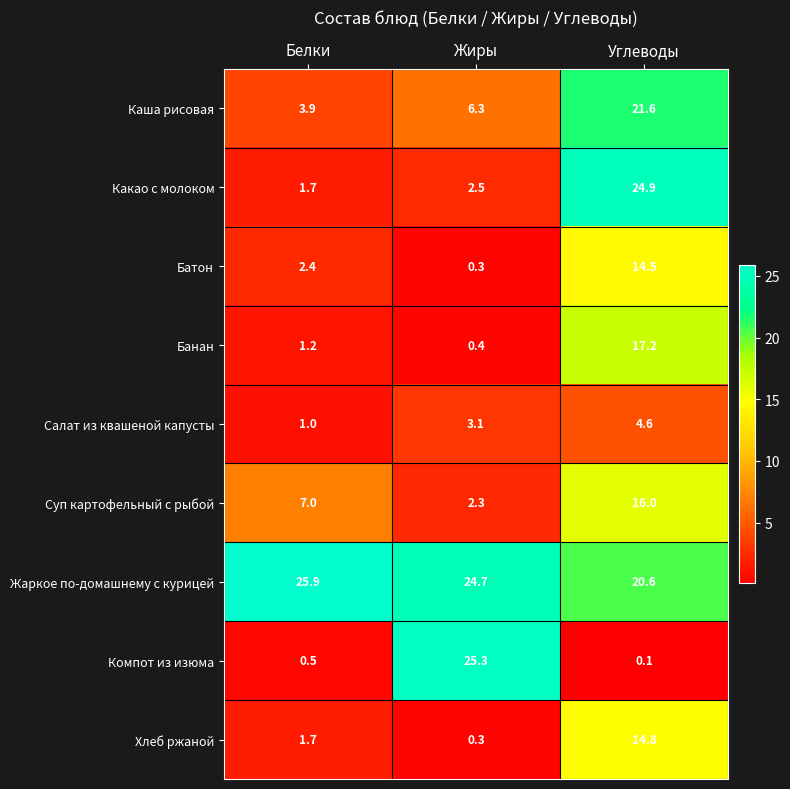

The Салат из квашеной капусты series shows 1.3 at Углеводы. True or false?

False